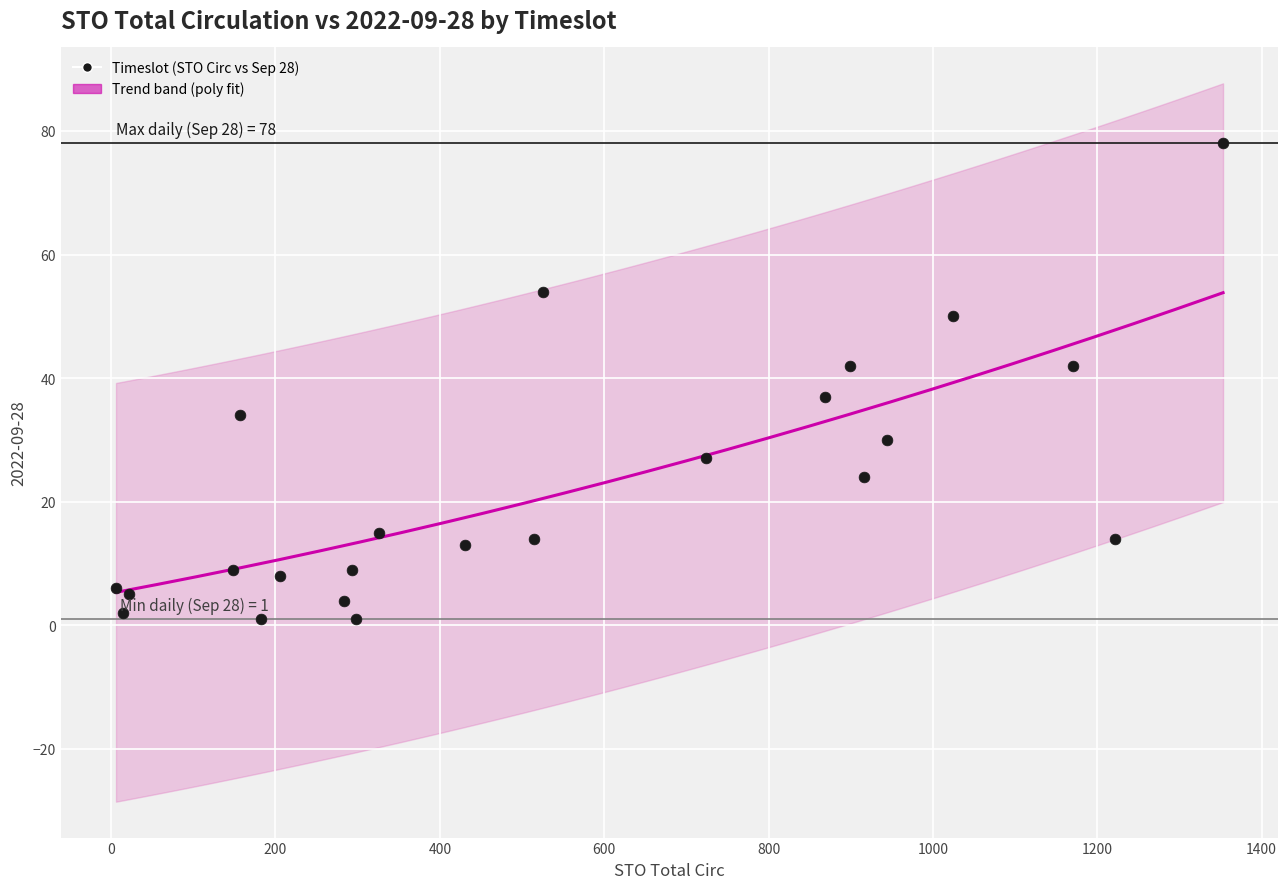

What is the range of Y values (max minus min)?

77